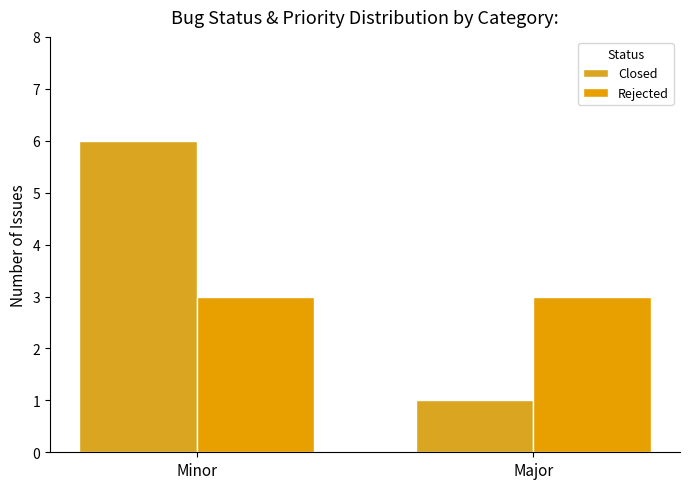

How many data points in Closed are less than 6?

1